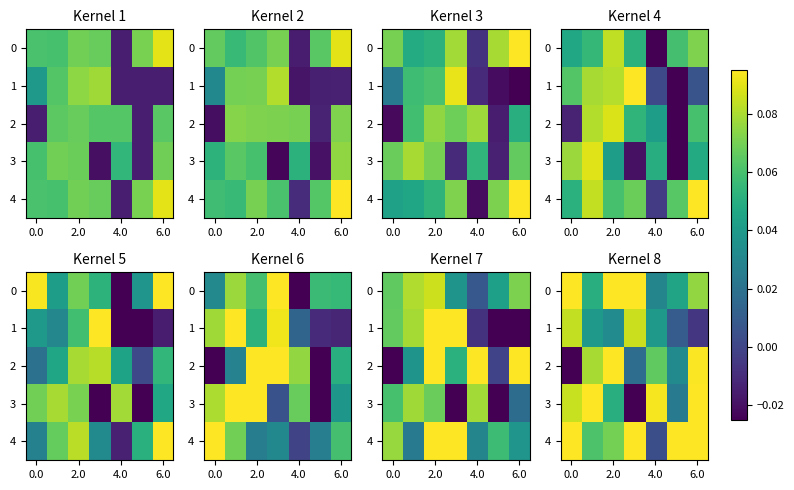

At which label is 1 closest to 0?

6.0